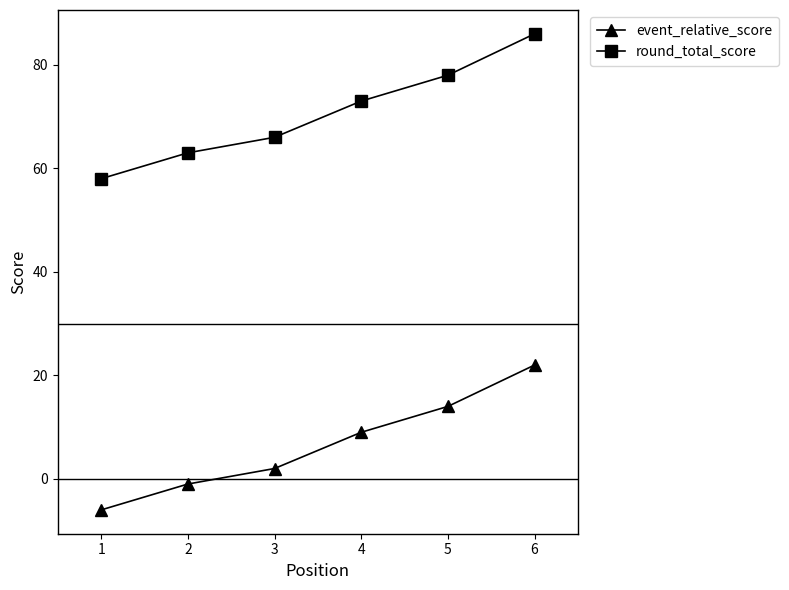

What is the spread (max minus min) of values at 6?

64